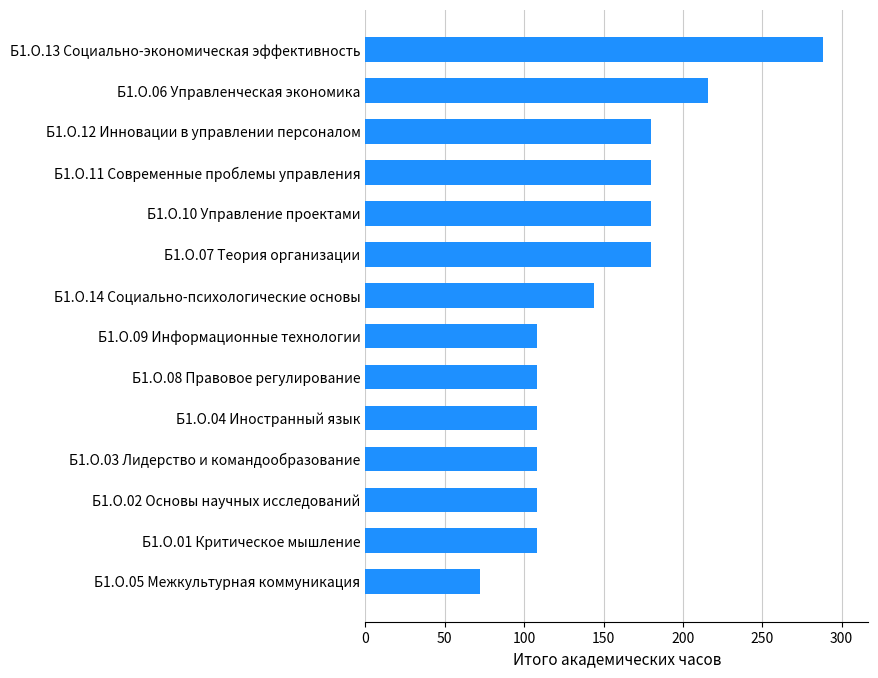

Read the value at Б1.О.11 Современные проблемы управления, to the nearest 5.

180